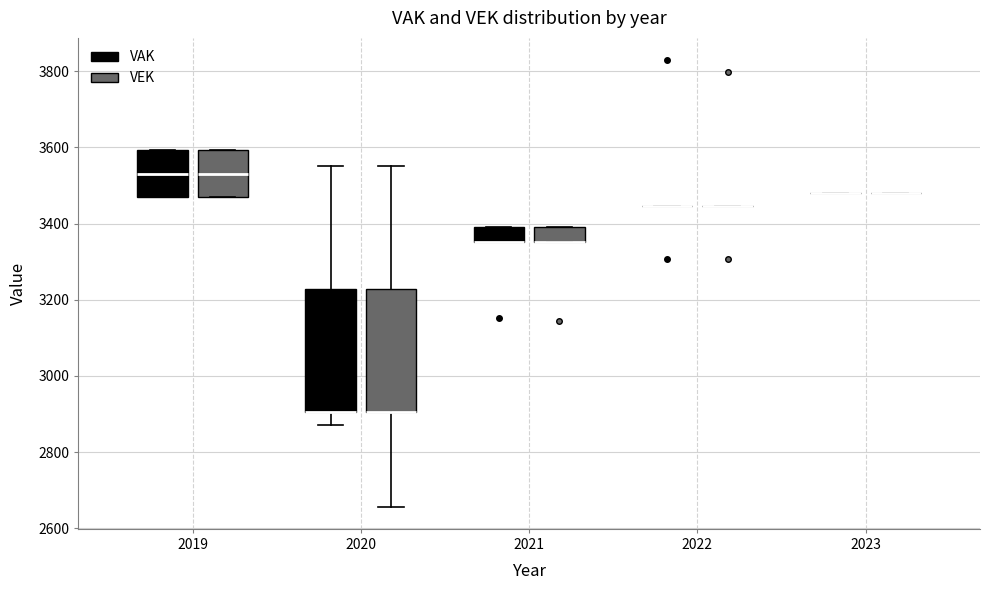

Reading left to right, read every box against the y-axis: the position of its median line, the range the box covers, and the ends of its whiskers. The values are not printed on the chart, so give them approximately, as read against the axis.

2019 (VAK): median 3540, box 3460 to 3600, whiskers 3460 to 3600
2019 (VEK): median 3540, box 3460 to 3600, whiskers 3460 to 3600
2020 (VAK): median 2900 (drawn on the box's lower edge), box 2900 to 3220, whiskers 2880 to 3560
2020 (VEK): median 2900 (drawn on the box's lower edge), box 2900 to 3220, whiskers 2660 to 3560
2021 (VAK): median 3360 (drawn on the box's lower edge), box 3360 to 3400, whiskers 3360 to 3400
2021 (VEK): median 3360 (drawn on the box's lower edge), box 3360 to 3400, whiskers 3360 to 3400
2022 (VAK): box collapsed to a line at 3440, whiskers 3440 to 3440
2022 (VEK): box collapsed to a line at 3440, whiskers 3440 to 3440
2023 (VAK): box collapsed to a line at 3480, whiskers 3480 to 3480
2023 (VEK): box collapsed to a line at 3480, whiskers 3480 to 3480